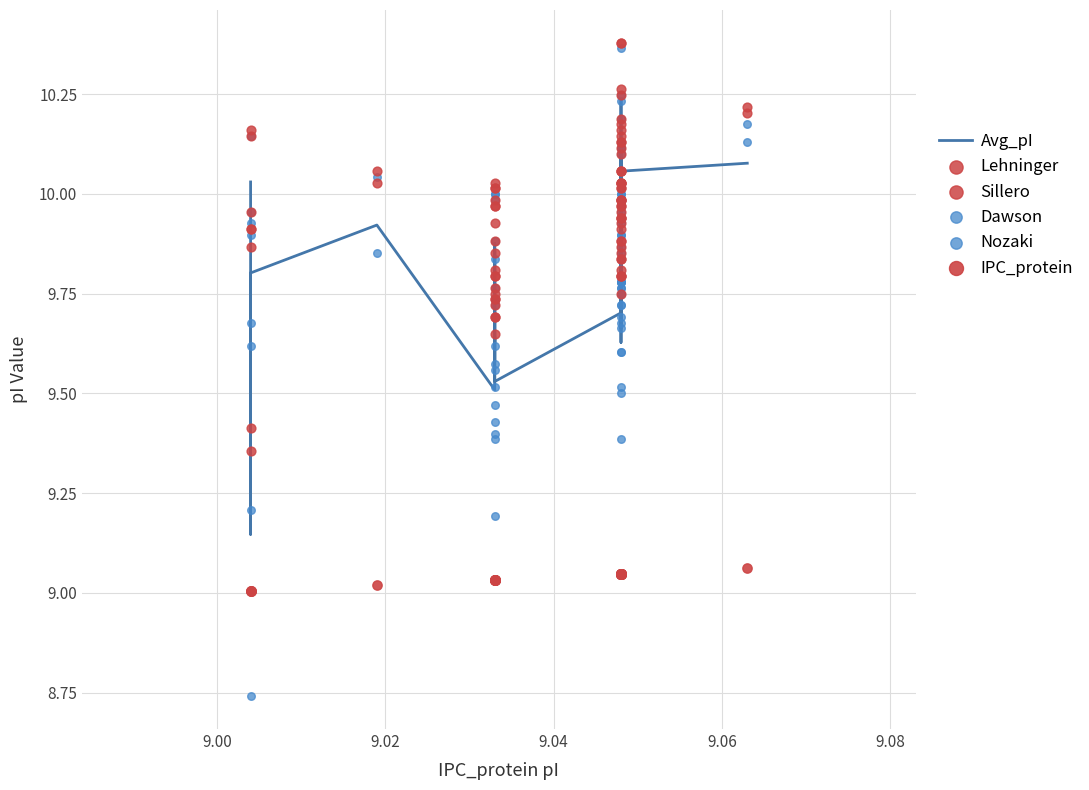

Which series reaches the maximum Y coordinate?

Lehninger